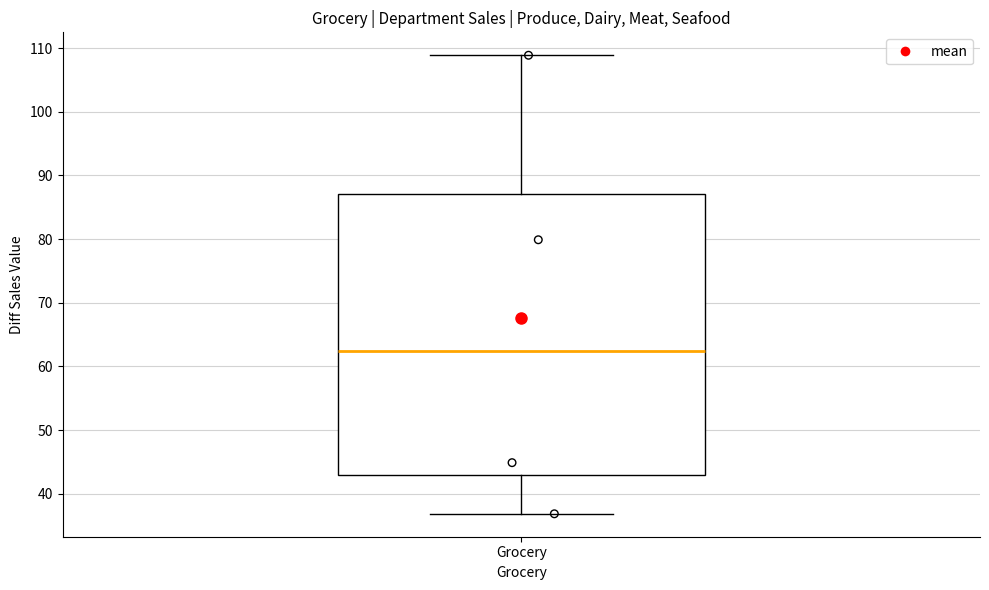

Where is the lower edge of the box for Grocery on the y-axis? The values are not printed on the chart, so give them approximately, as read against the axis.

43